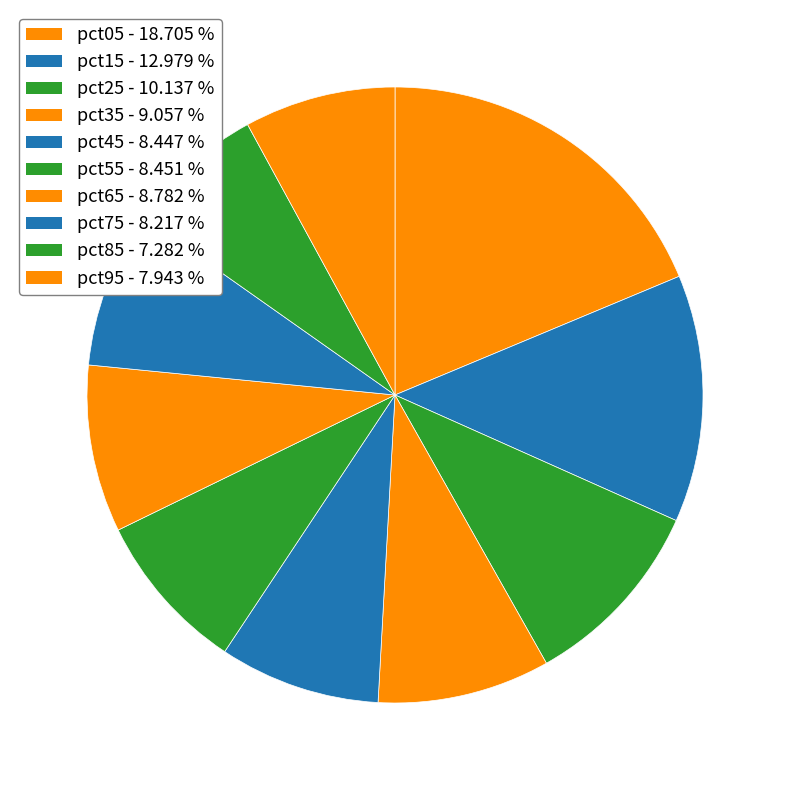

Count the number of slices in the pie.

10